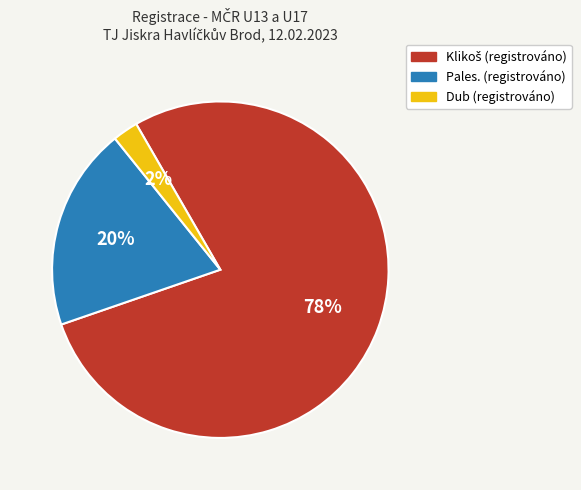

To the nearest percent, what is the difference between the largest and smallest slice percentages?

76%